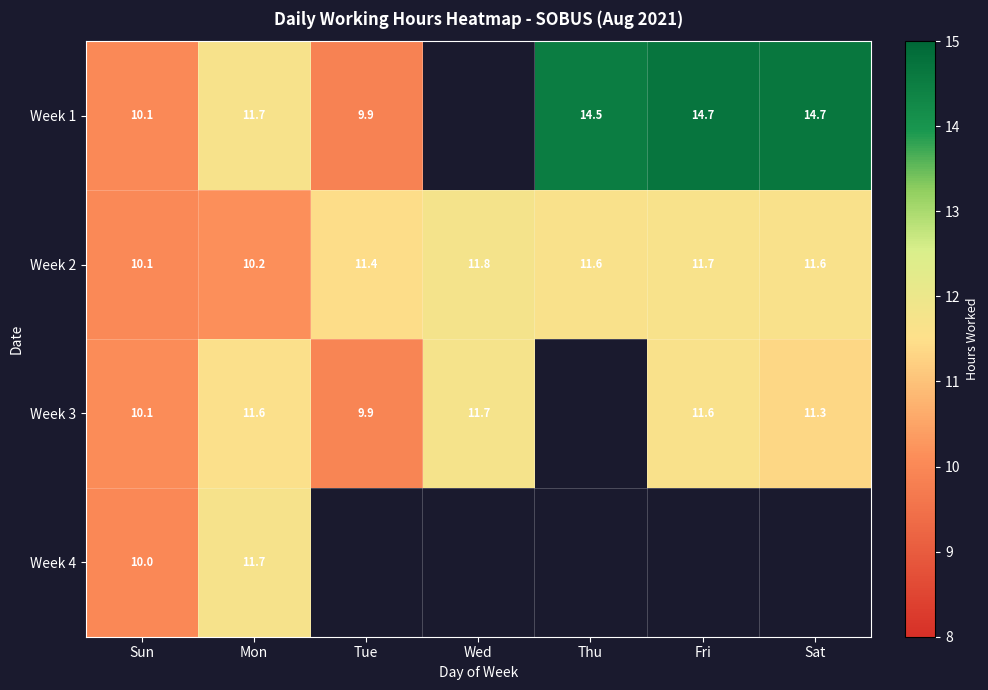

At which category does the chart reach its minimum across all series?

Tue